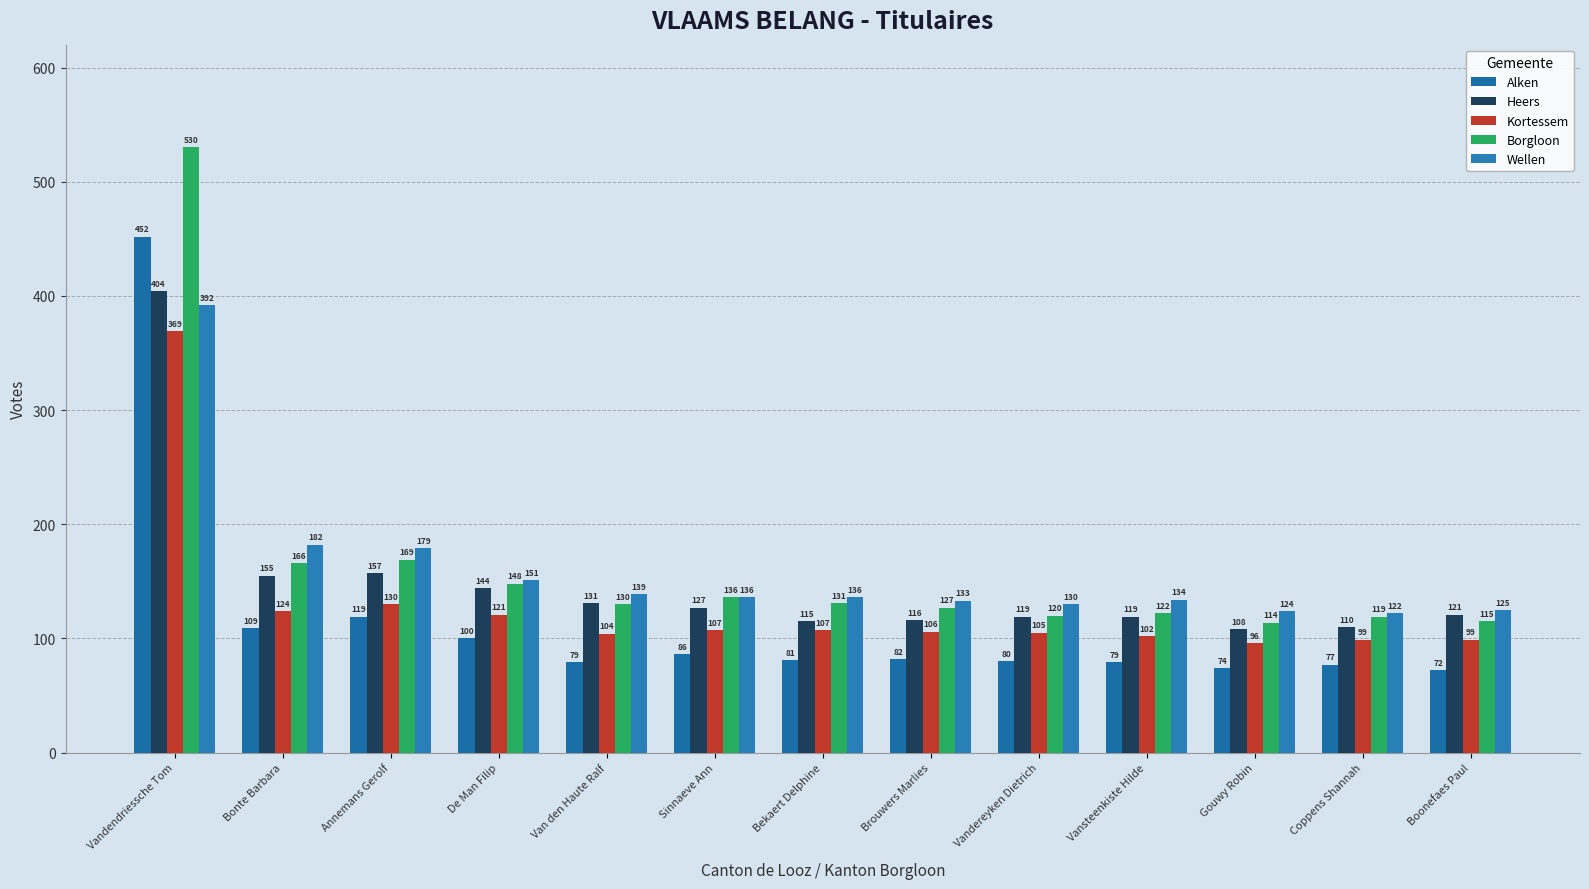

What is the value of the Kortessem bar at the 11th from the left?

96